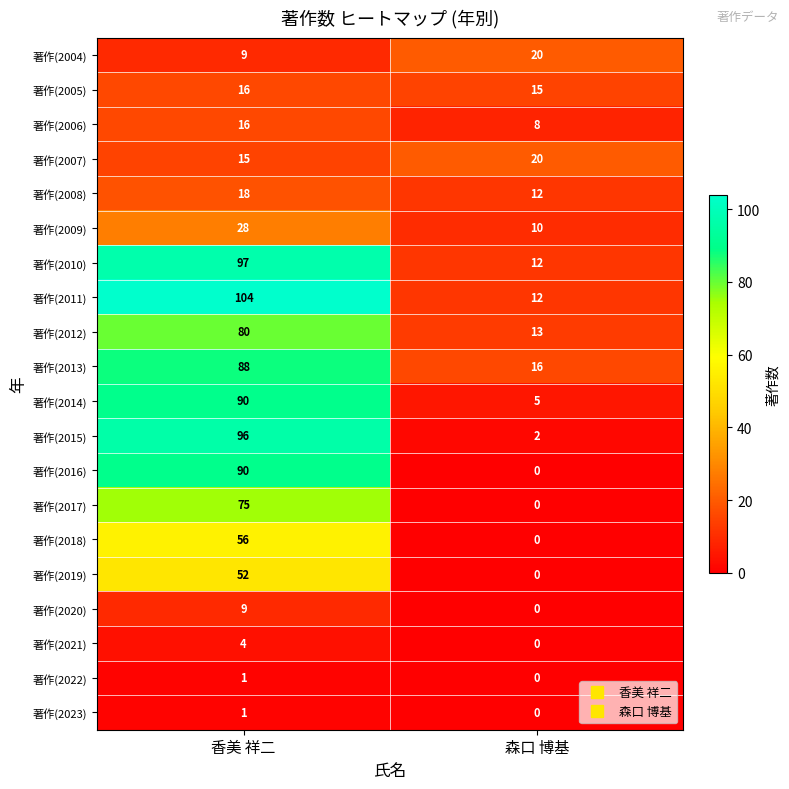

What is the difference between the 著作(2011) values at 香美 祥二 and 森口 博基?

92